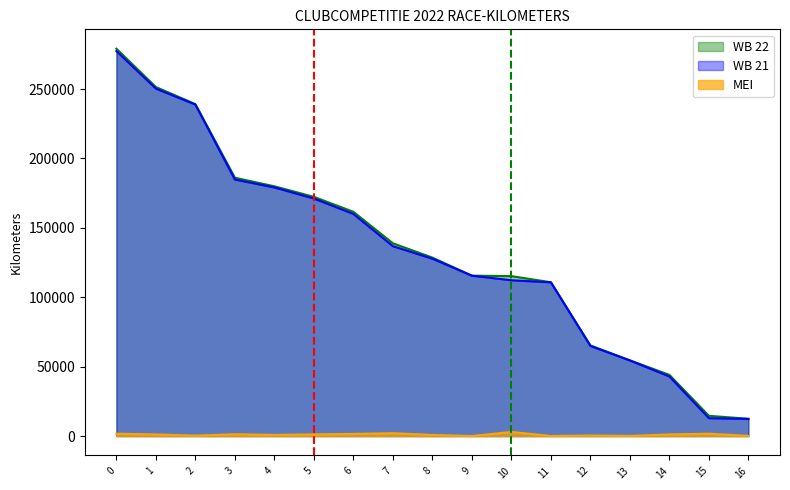

Which series has the largest range (max minus min)?

WB 22